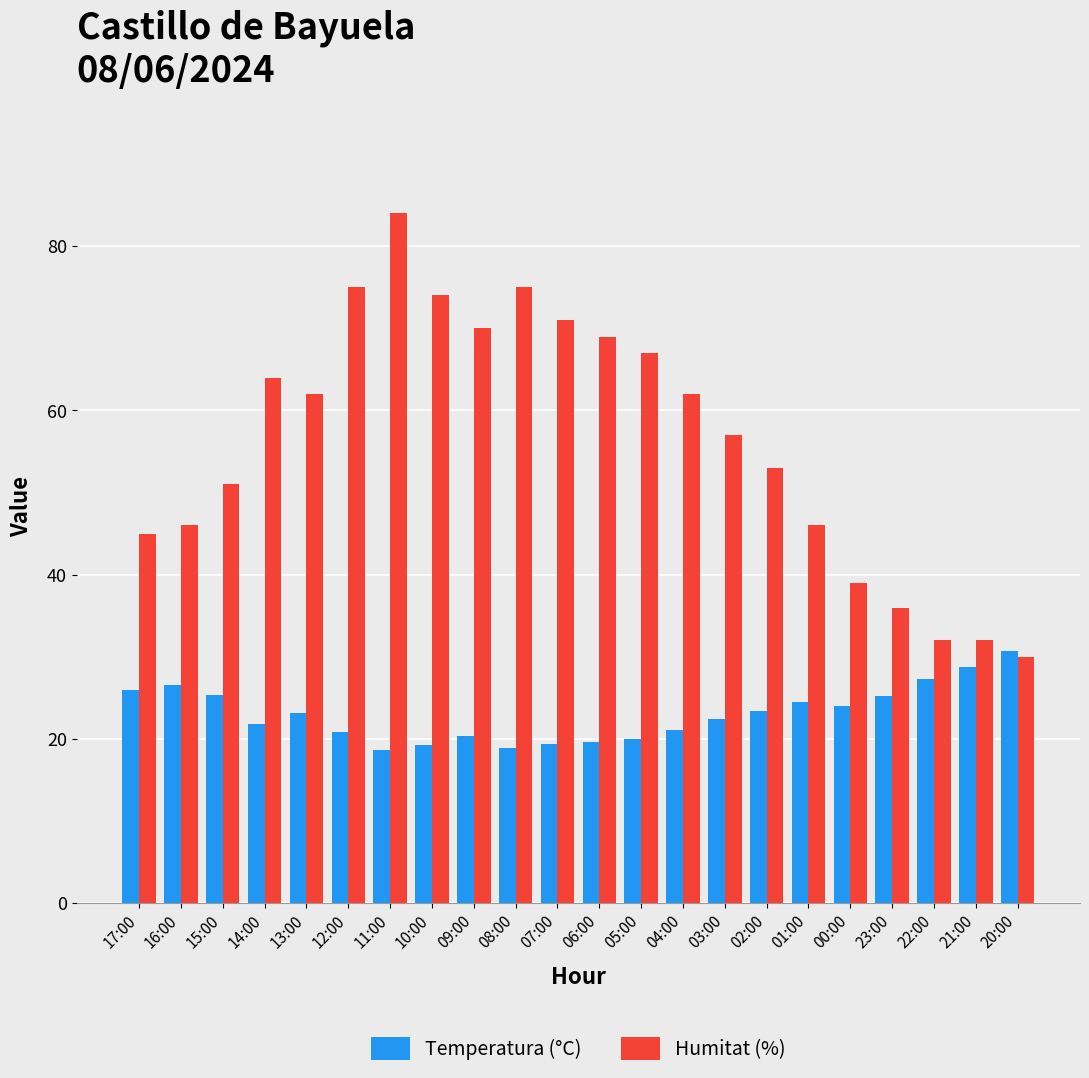

At 04:00, list the series in order from largest to smallest.

Humitat (%), Temperatura (°C)